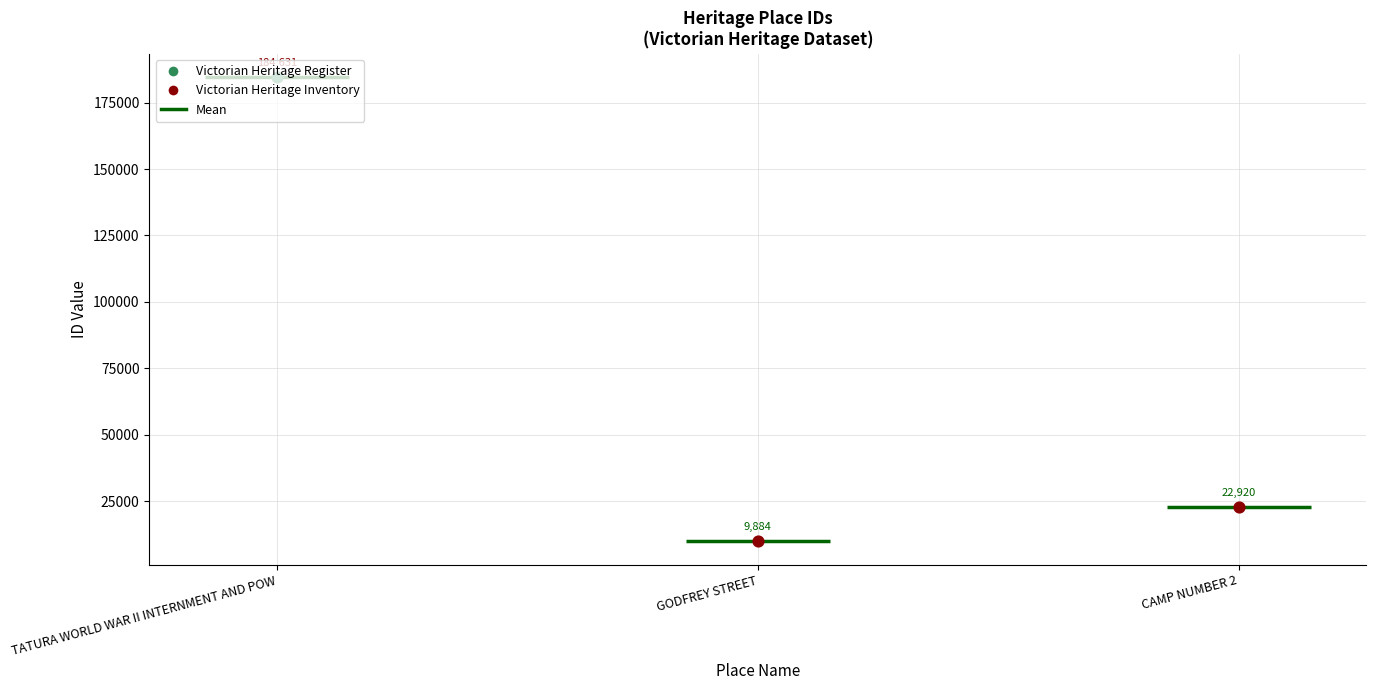

Approximately how many times larger is the value at CAMP NUMBER 2 compared to TATURA WORLD WAR II INTERNMENT AND POW?

0.1